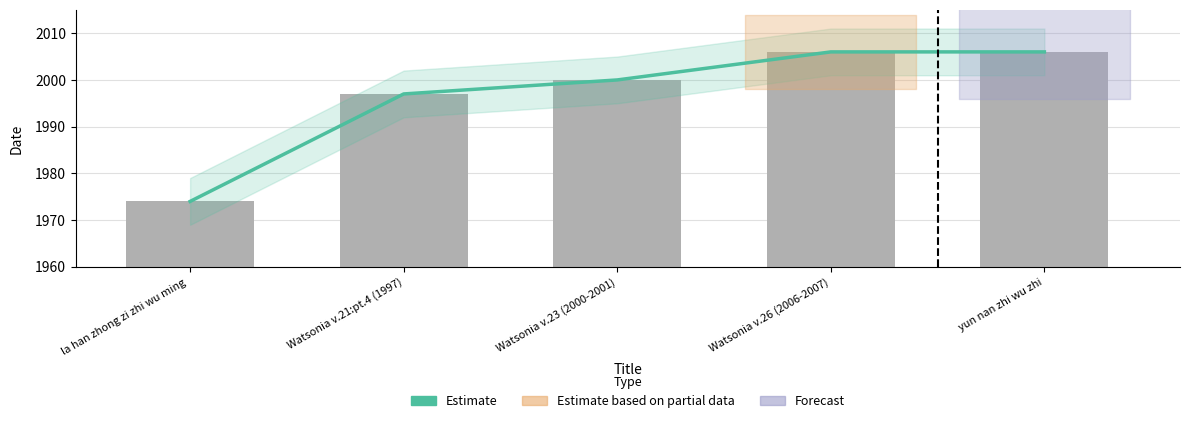

What is the maximum value for Estimate?

2006